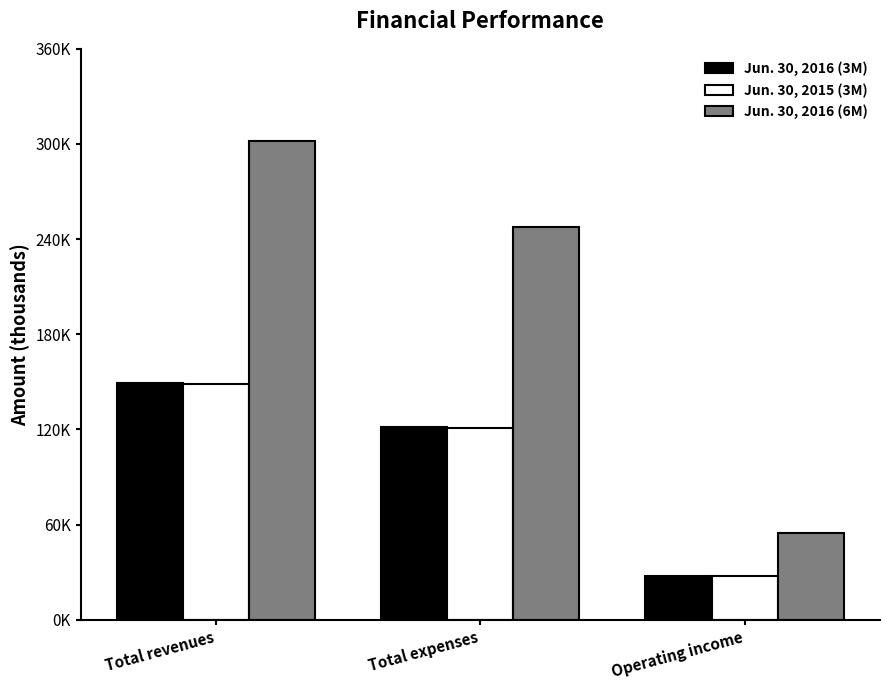

Are the bars horizontal?

No